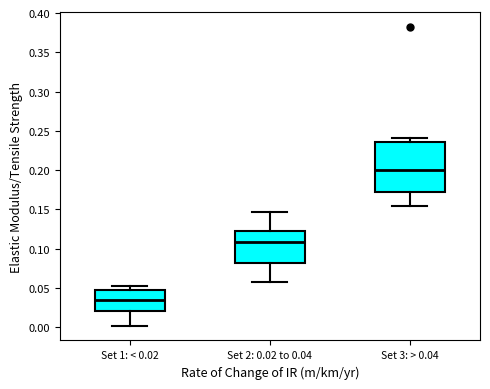

Reading left to right, read every box against the y-axis: the position of its median line, the range the box covers, and the ends of its whiskers. The values are not printed on the chart, so give them approximately, as read against the axis.

Set 1: < 0.02: median 0.035, box 0.020 to 0.045, whiskers 0.000 to 0.055
Set 2: 0.02 to 0.04: median 0.110, box 0.080 to 0.125, whiskers 0.060 to 0.145
Set 3: > 0.04: median 0.200, box 0.170 to 0.235, whiskers 0.155 to 0.240